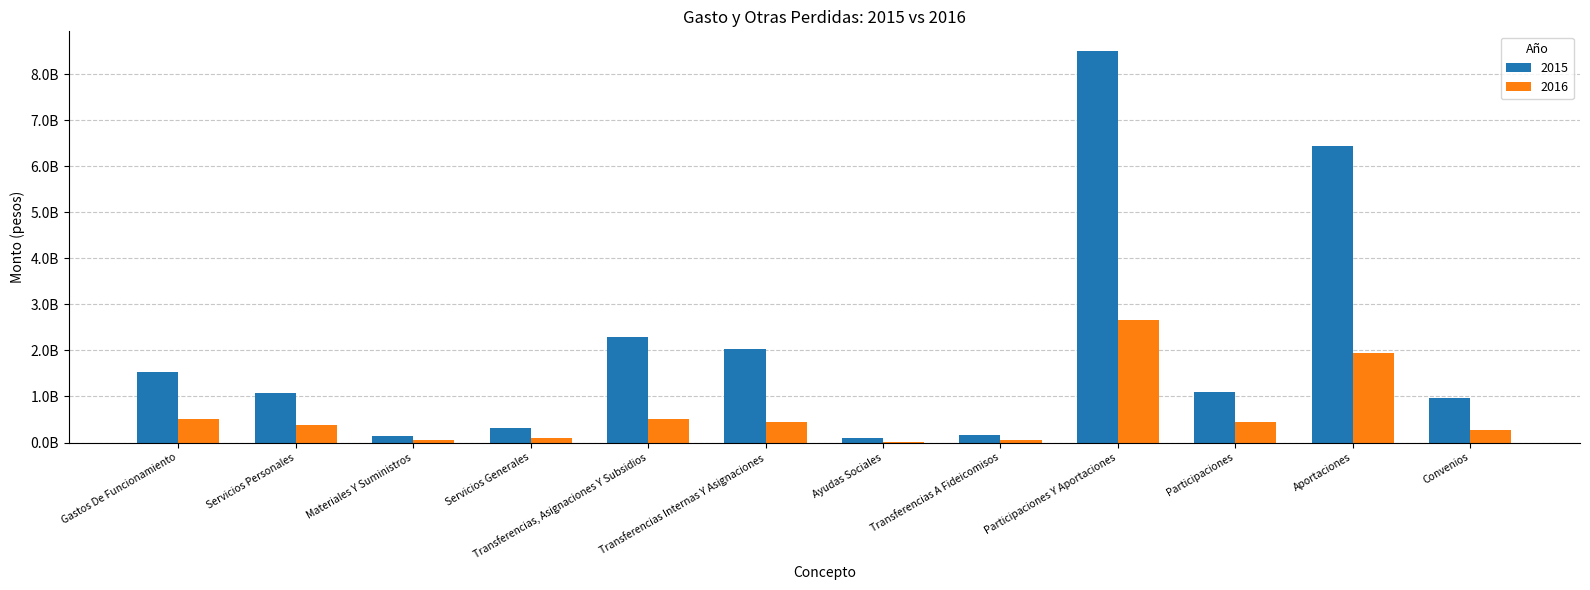

What are all the series names shown in the legend?

2015, 2016